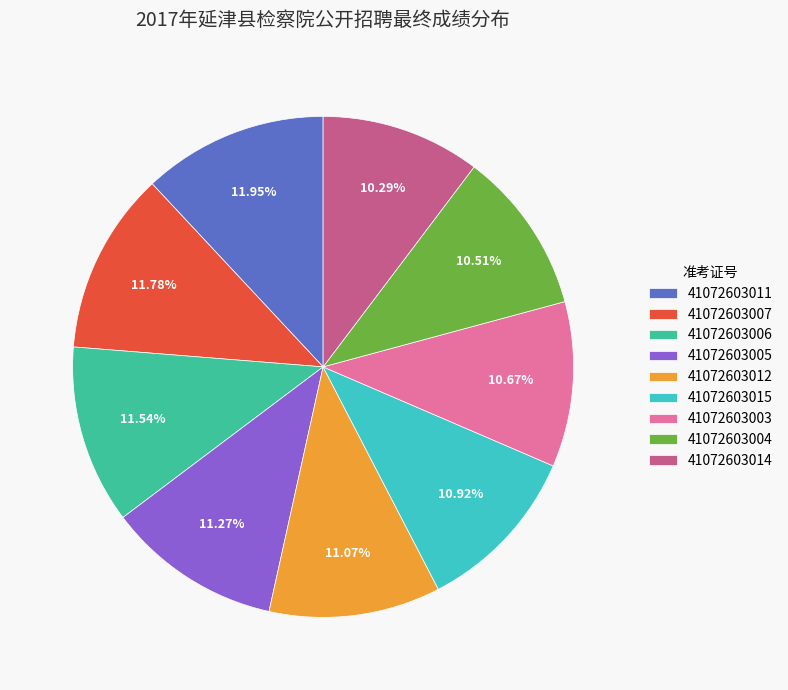

How much of the chart is everything except 41072603015?

89.1%